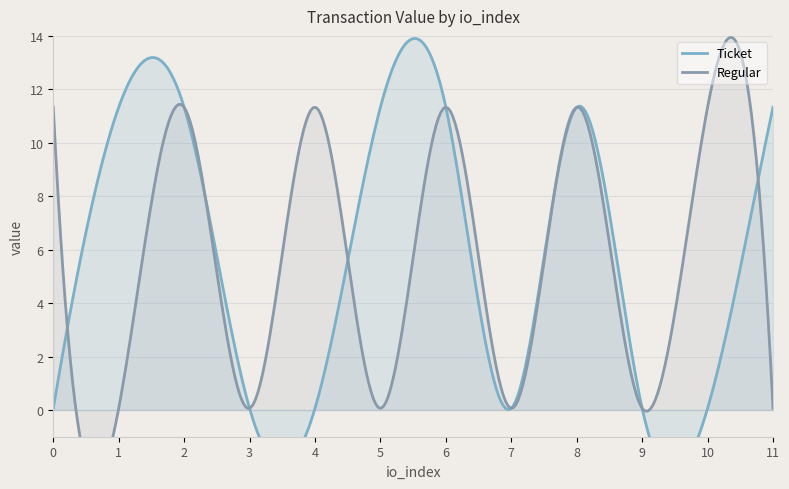

Which has a higher value, 5 or 7?

5